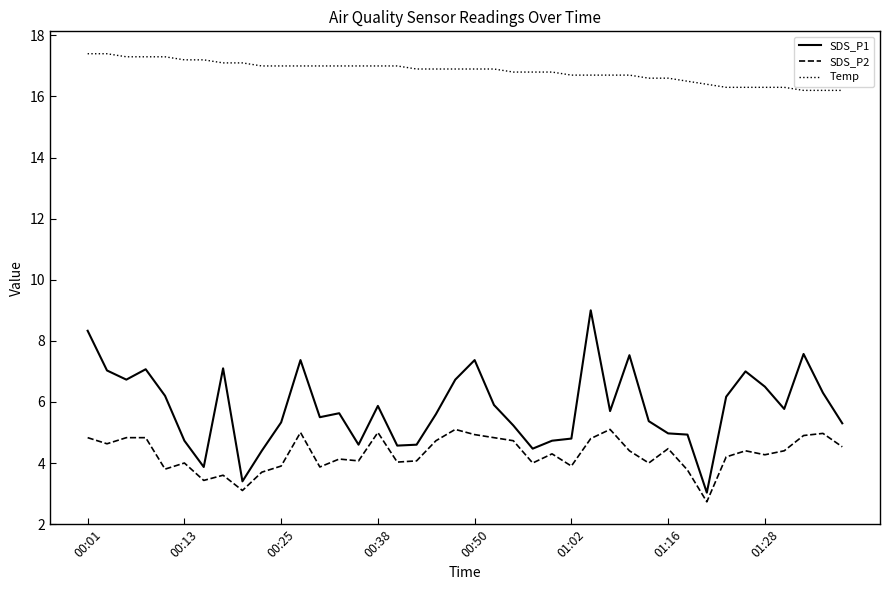

Rank the series by their maximum value, from highest to lowest.

Temp, SDS_P1, SDS_P2